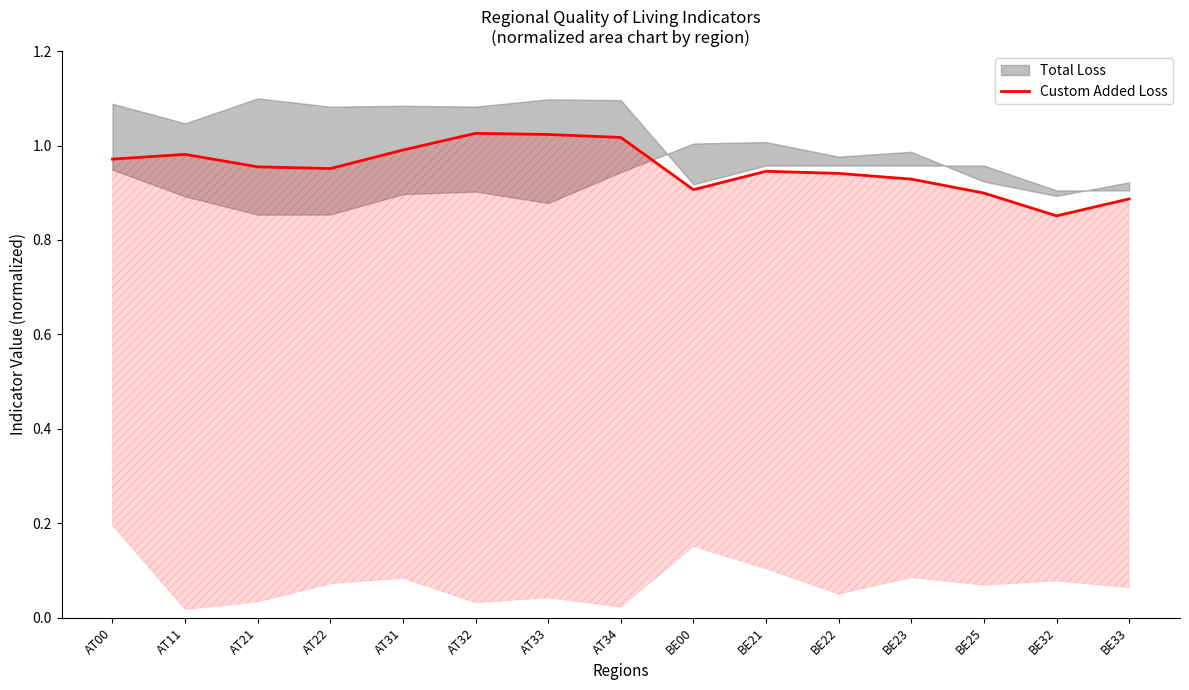

What is the difference between the second highest and second lowest values?

0.1